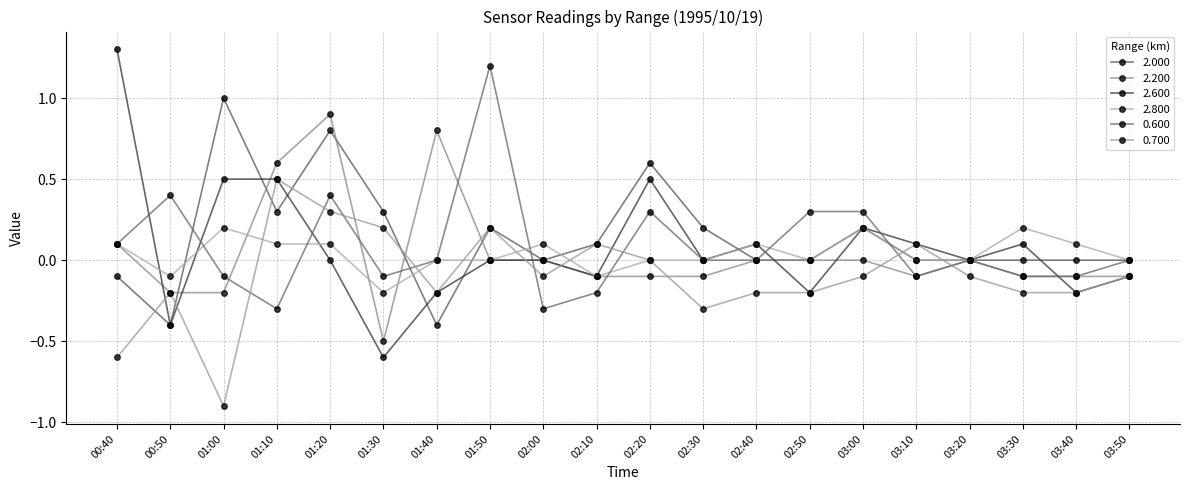

How many times do 2.800 and 2.200 cross each other?

3